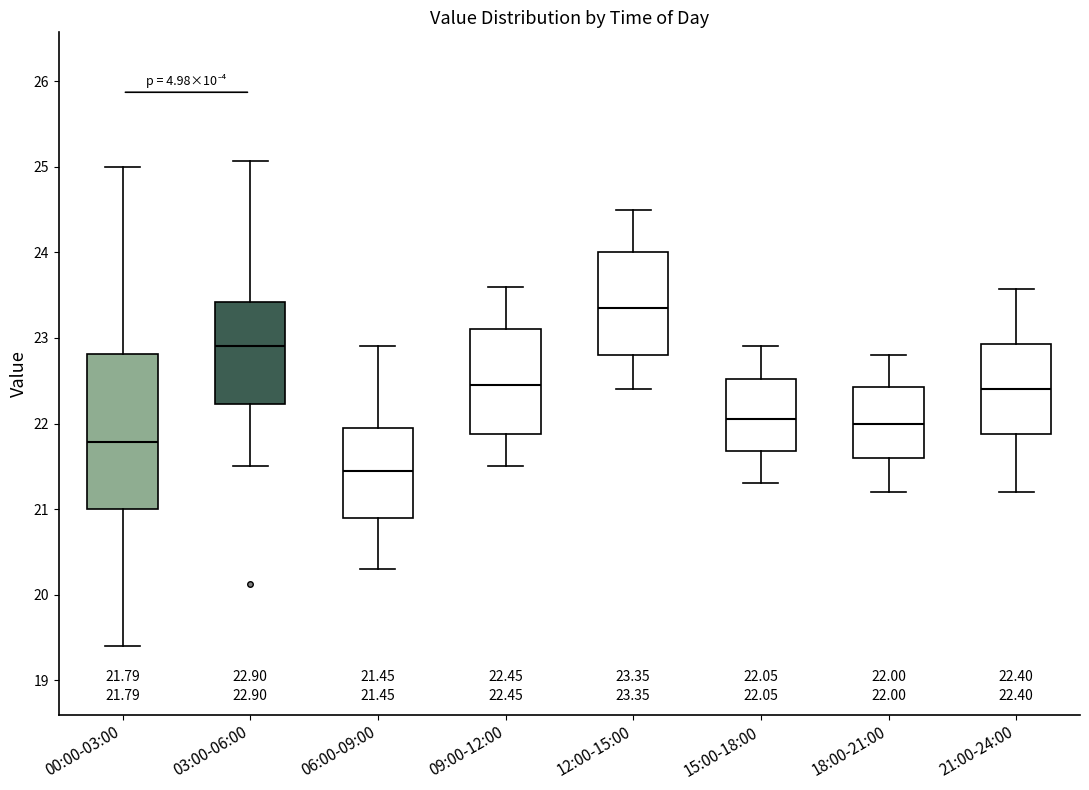

Which box has the lowest median line?

06:00-09:00